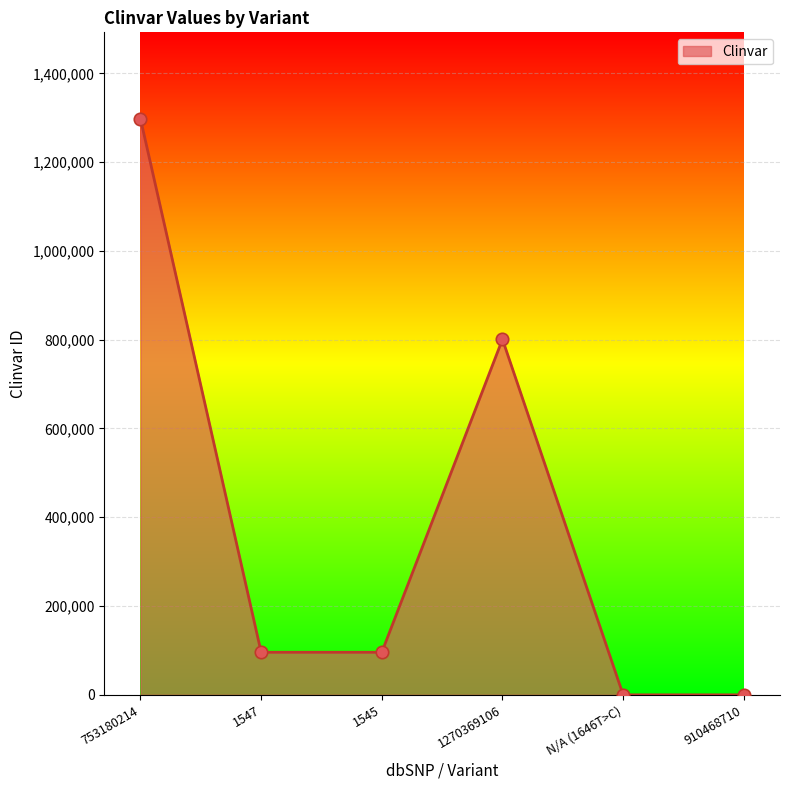

Between 1270369106 and 910468710, which is larger?

1270369106